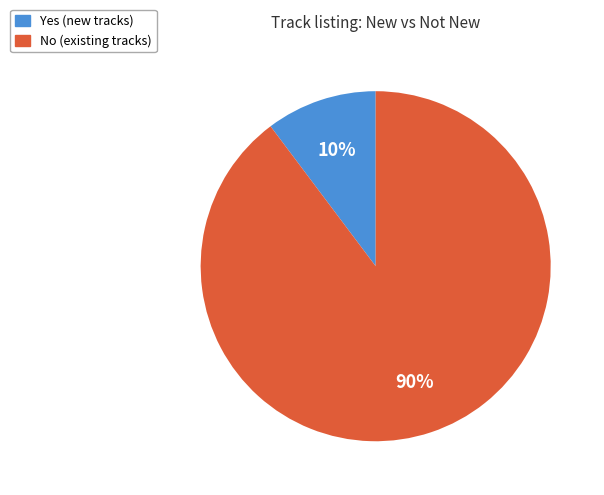

Between Yes and No, which is larger?

No